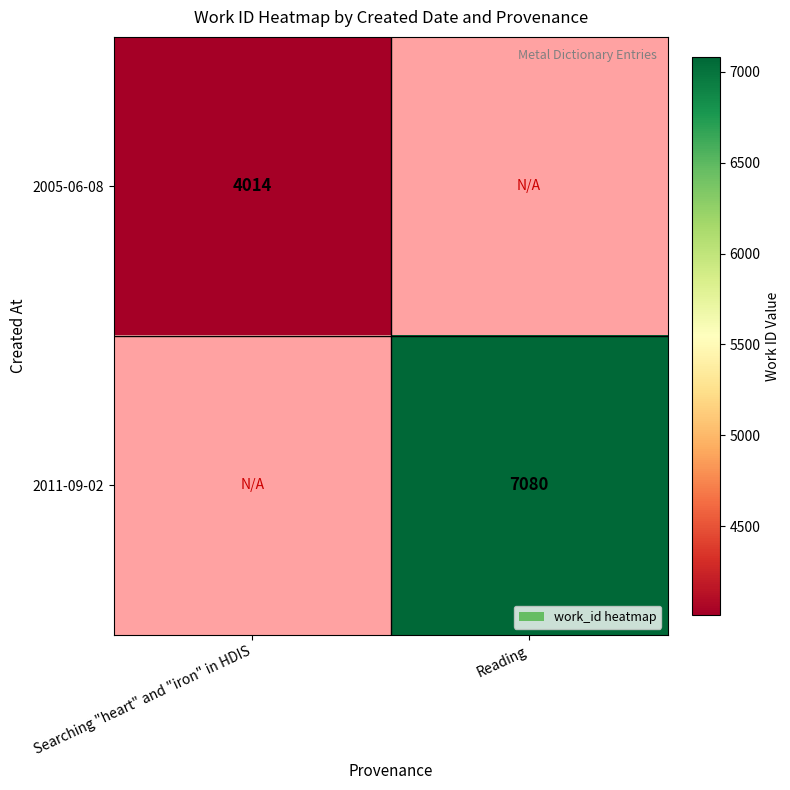

The 2005-06-08 series shows 4014 at Searching "heart" and "iron" in HDIS. True or false?

True